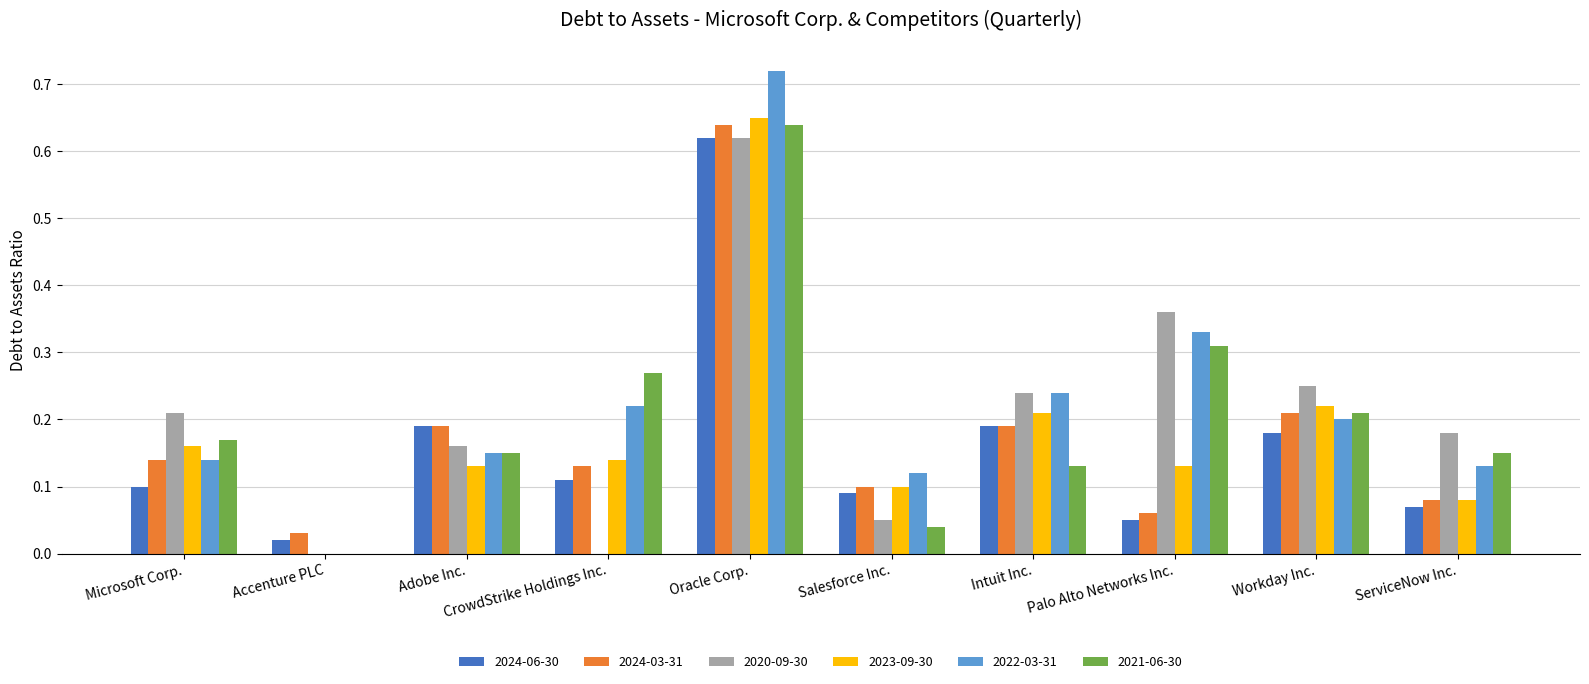

Are the bars grouped side by side (vs. stacked)?

Yes